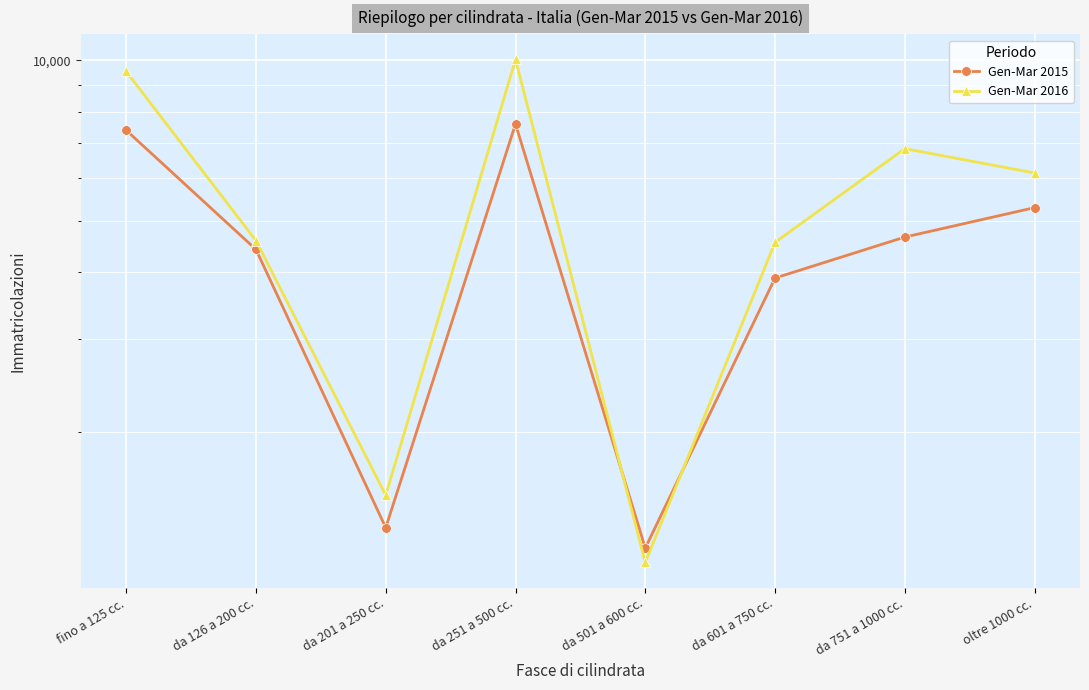

At which label is Gen-Mar 2016 closest to 5588?

oltre 1000 cc.